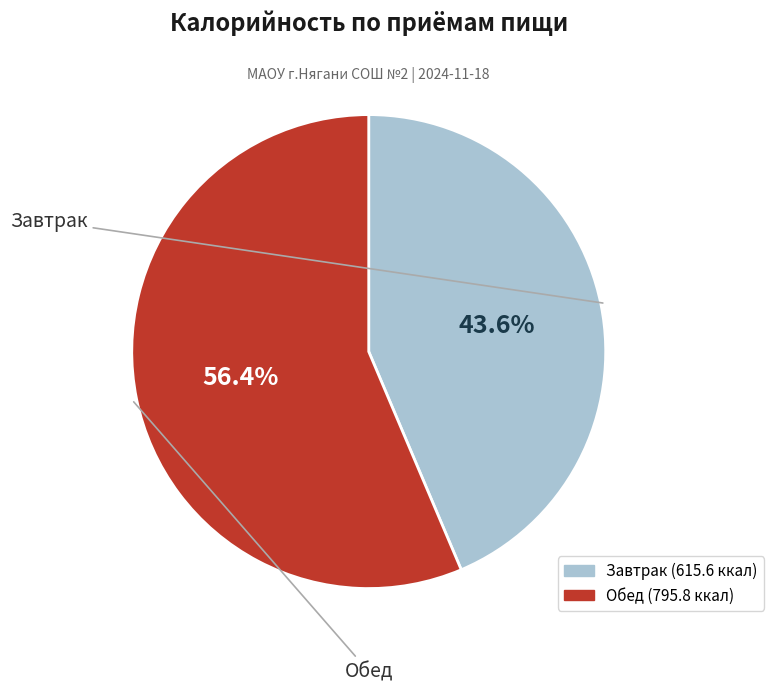

Rank the categories by value from lowest to highest.

Завтрак, Обед